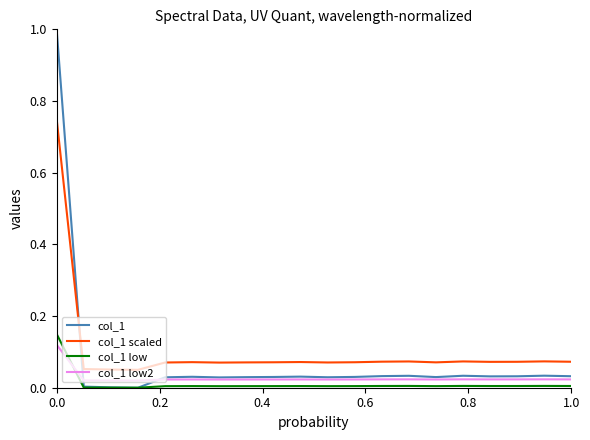

What is the sum of all col_1 low values?

0.2